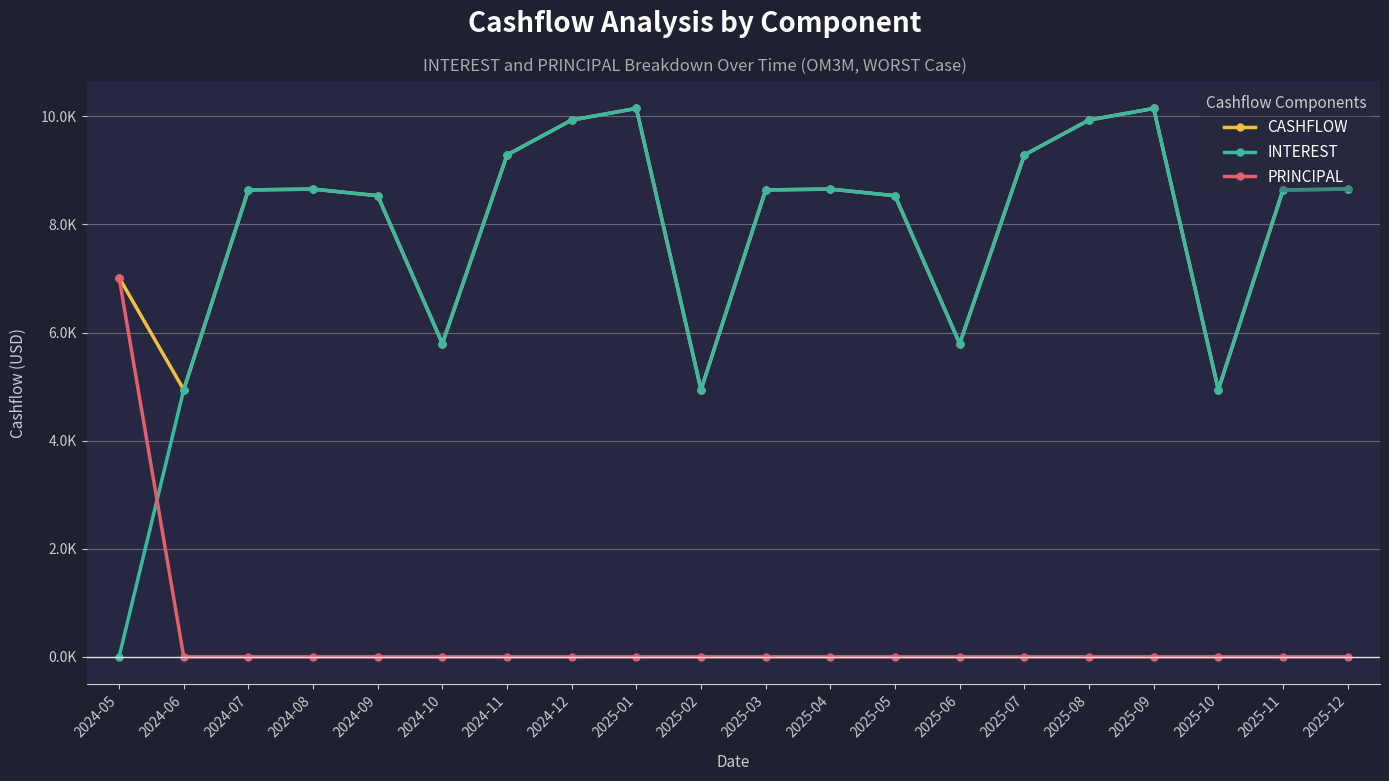

What are all the series names shown in the legend?

CASHFLOW, INTEREST, PRINCIPAL